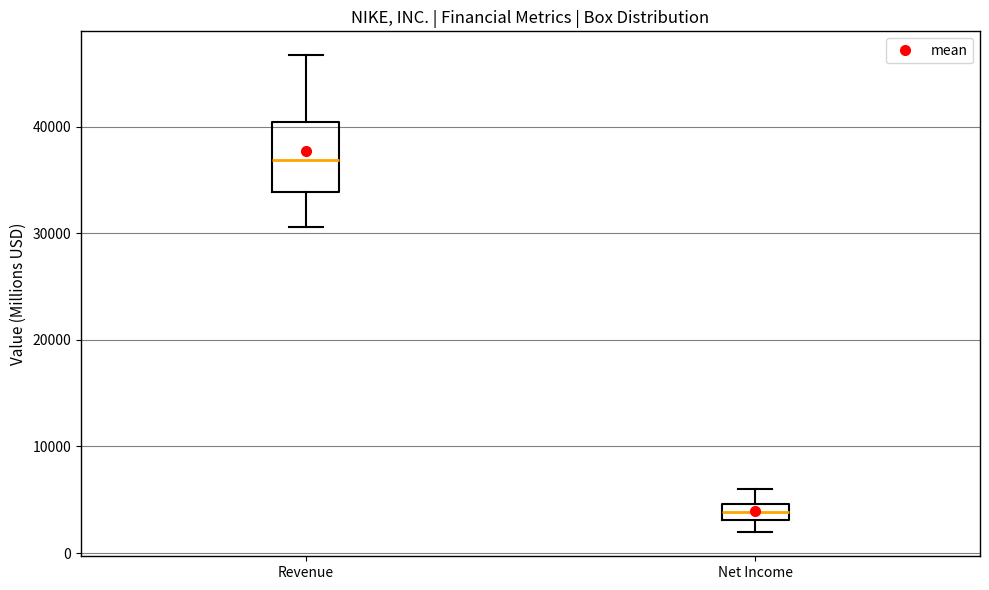

Reading left to right, transcribe this box plot: for each box, give where its median line is, the range the box spans, and where its two whiskers end, as read against the y-axis. The values are not printed on the chart, so give them approximately, as read against the axis.

Revenue: median 37000, box 34000 to 40000, whiskers 31000 to 47000
Net Income: median 4000, box 3000 to 5000, whiskers 2000 to 6000